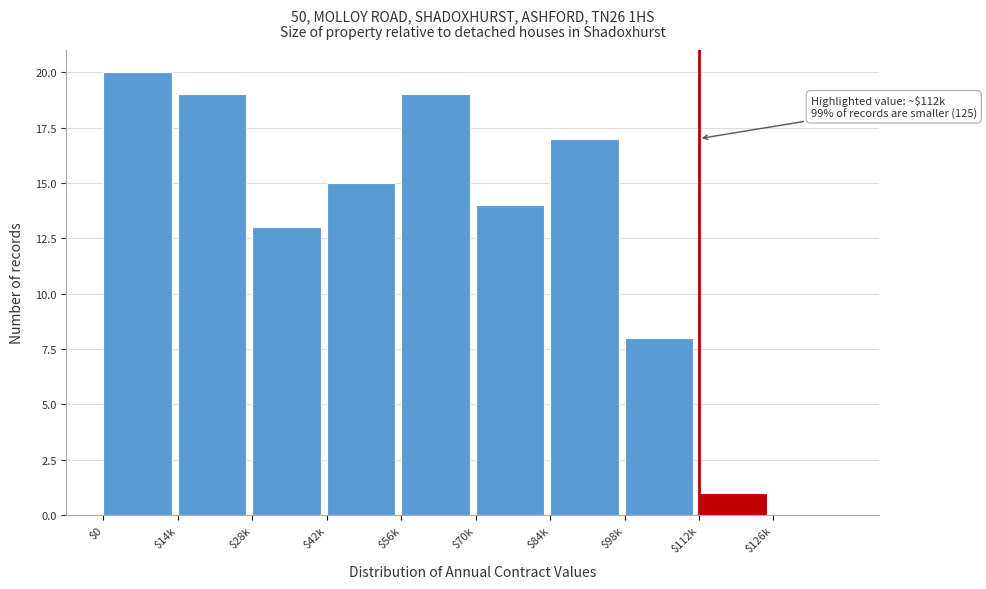

At which category does the chart reach its peak across all series?

$0